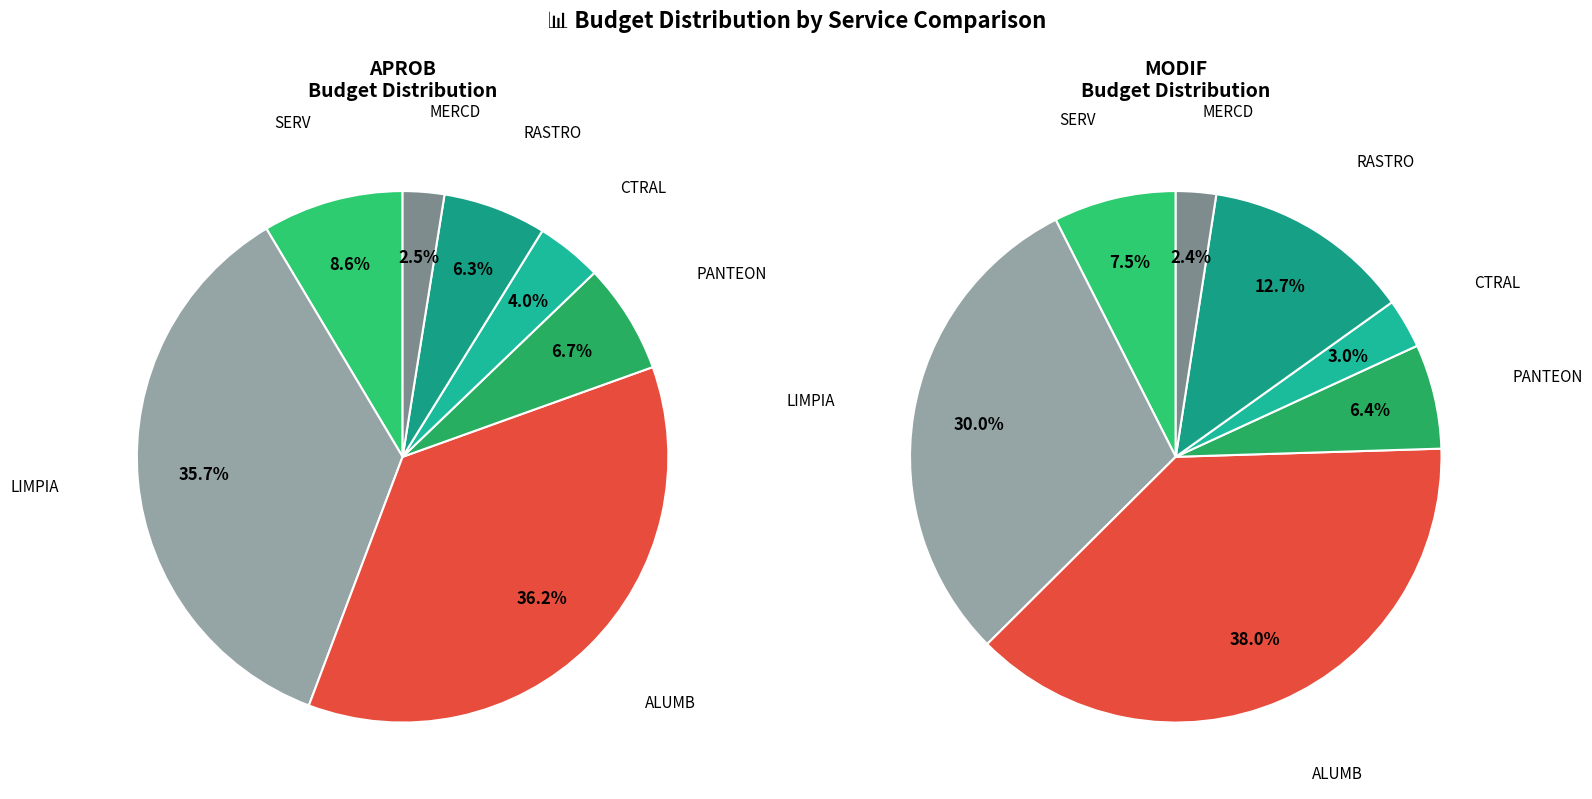

At values_aprob, list the series in order from smallest to largest.

values_aprob, values_modif